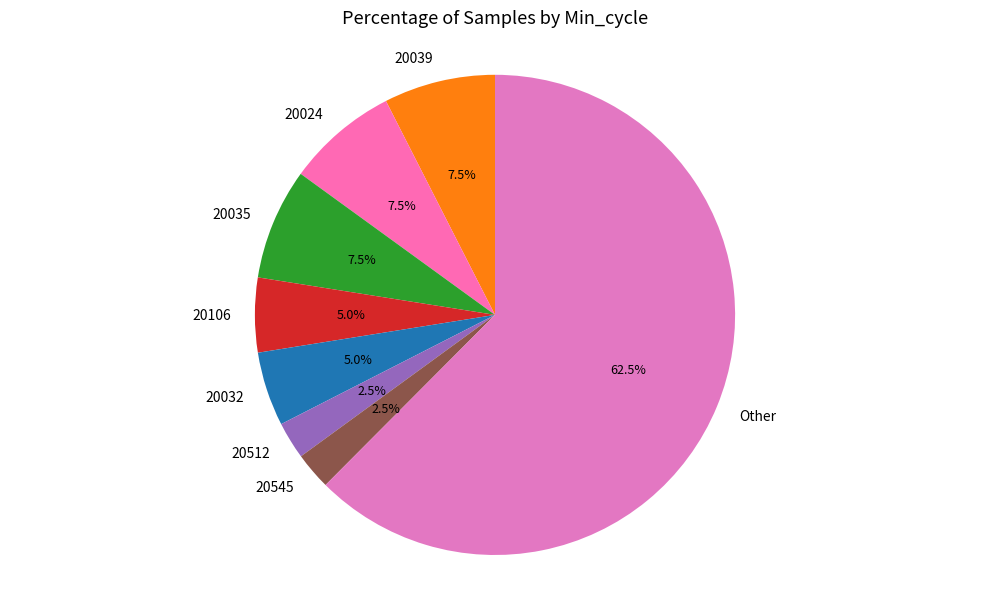

Approximately how many times larger is the value at 20035 compared to 20545?

3.0